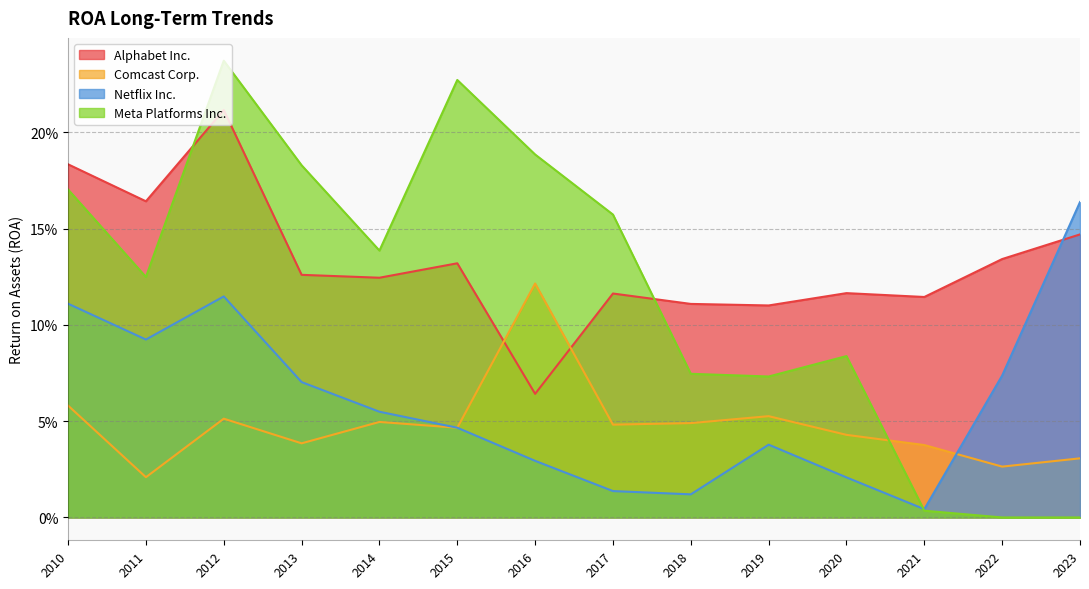

What is the difference between the Meta Platforms Inc. values at 2020 and 2013?

0.1